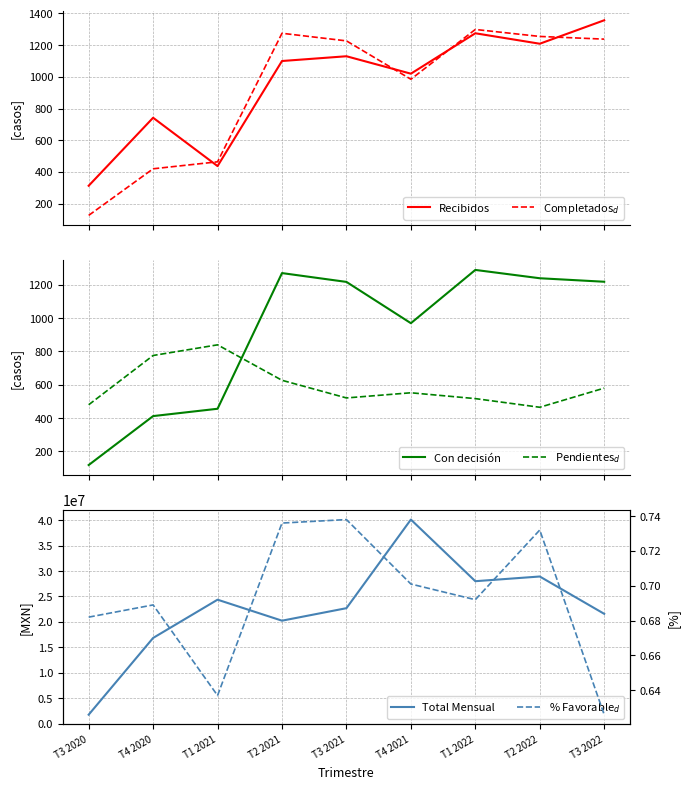

Rank the categories by Completados$_d$ value from lowest to highest.

T3 2020, T4 2020, T1 2021, T4 2021, T3 2021, T3 2022, T2 2022, T2 2021, T1 2022